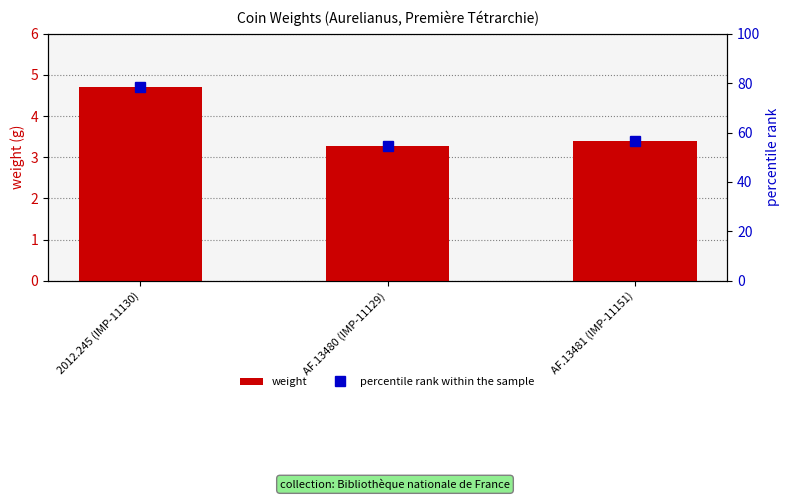

At AF.13481 (IMP-11151), list the series in order from largest to smallest.

percentile rank within the sample, weight